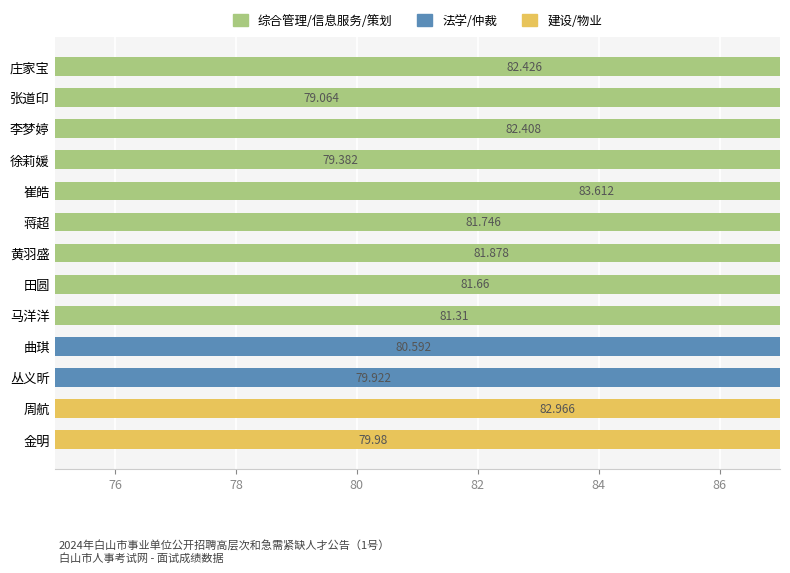

What is the value of the 11th bar from the left?

79.9